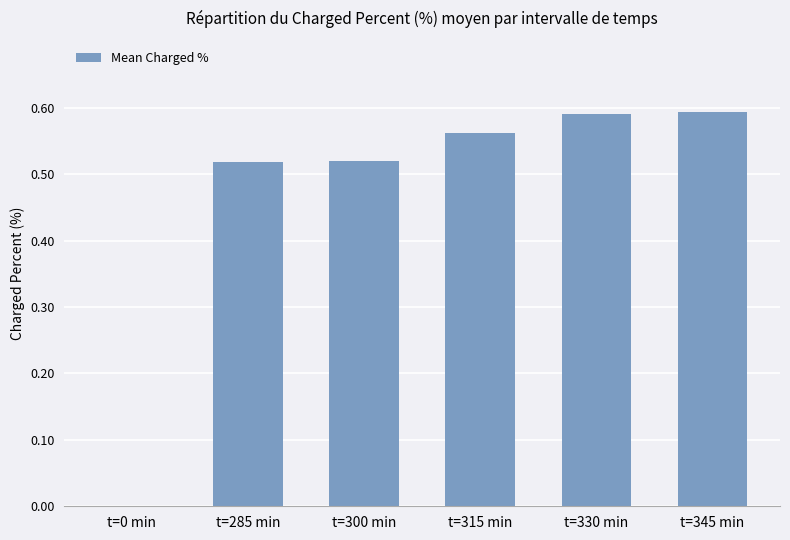

What is the sum of all values?

2.8